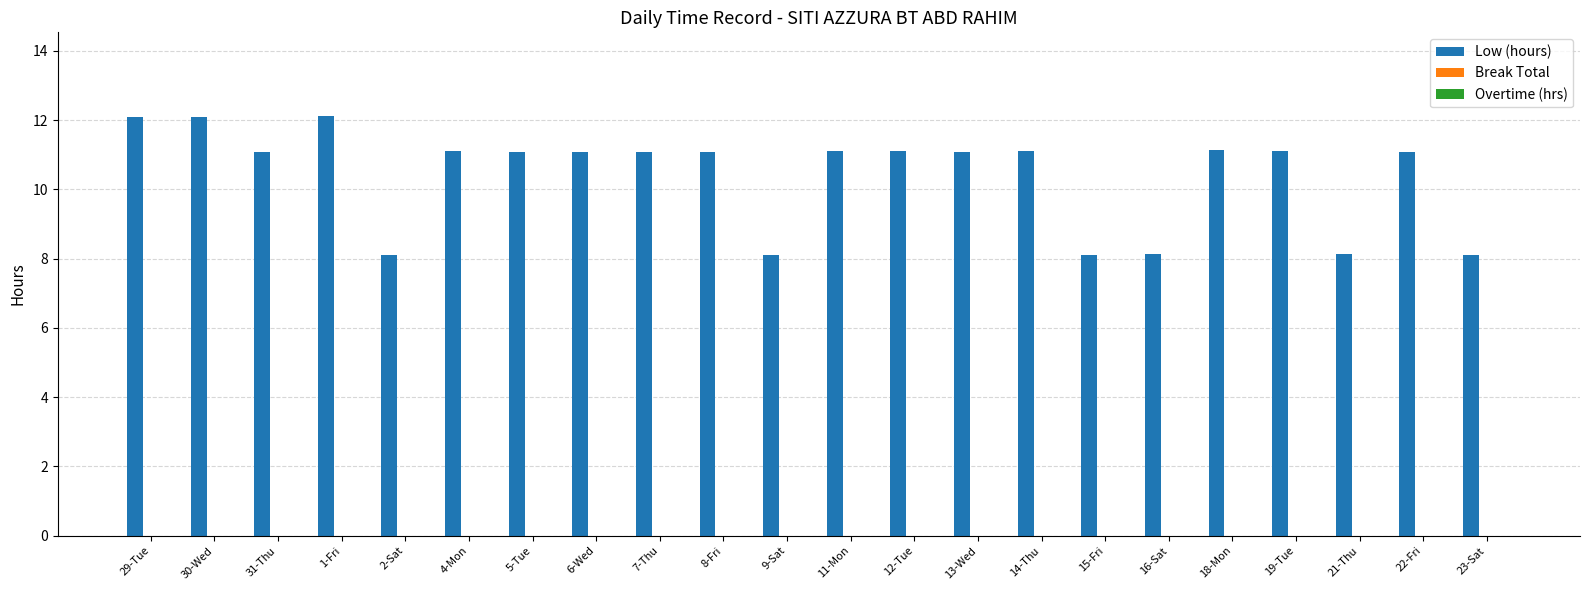

Count the number of categories in the chart.

22